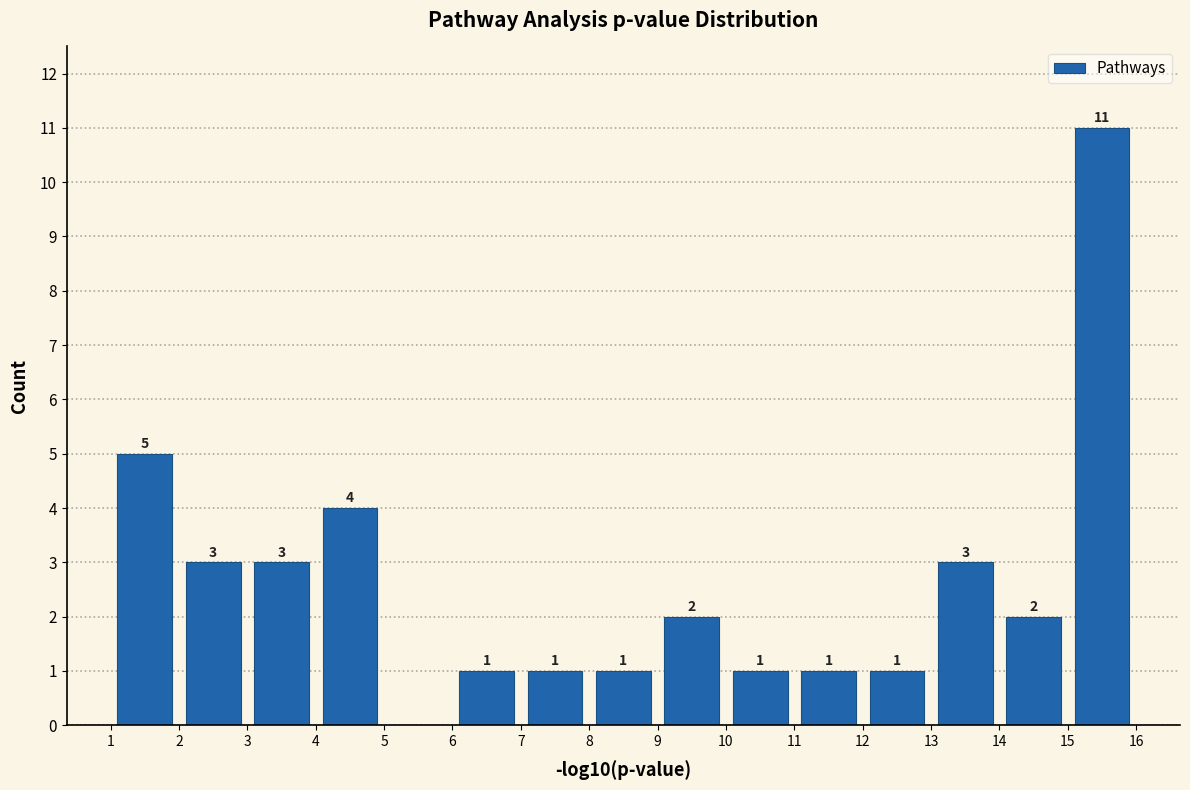

Over which range of the x-axis is the bar tallest?

15 to 16